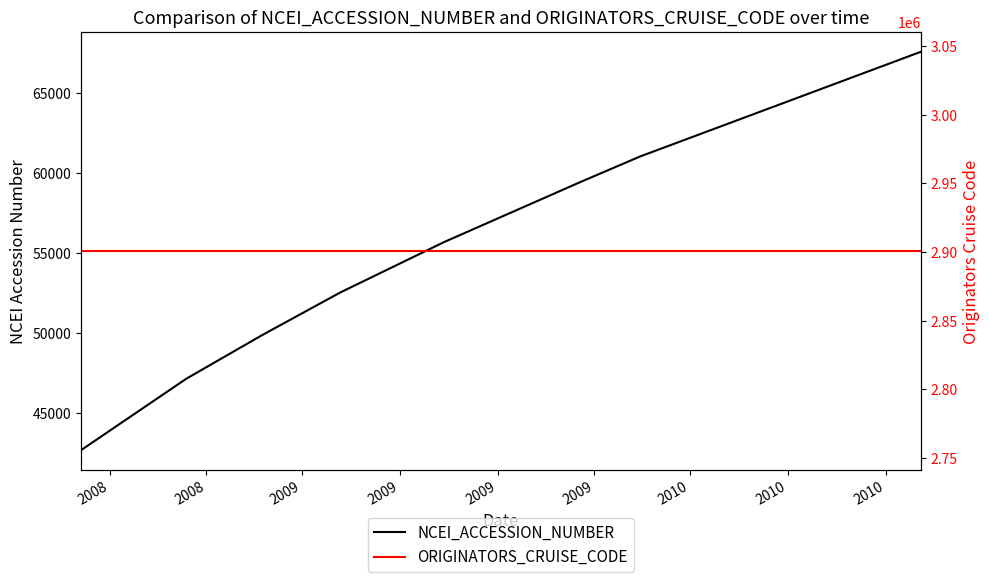

How many lines are shown in the chart?

2